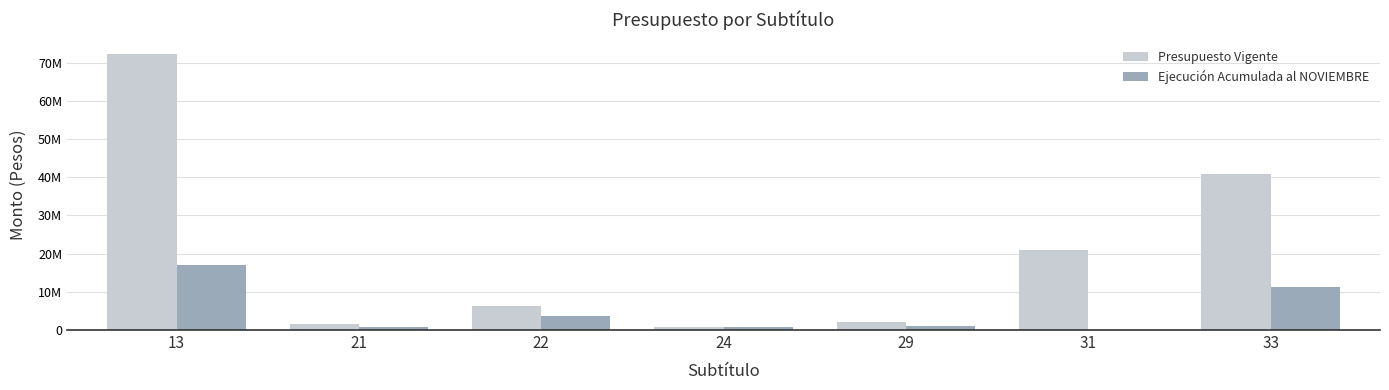

At which category is the sum across all series the highest?

13